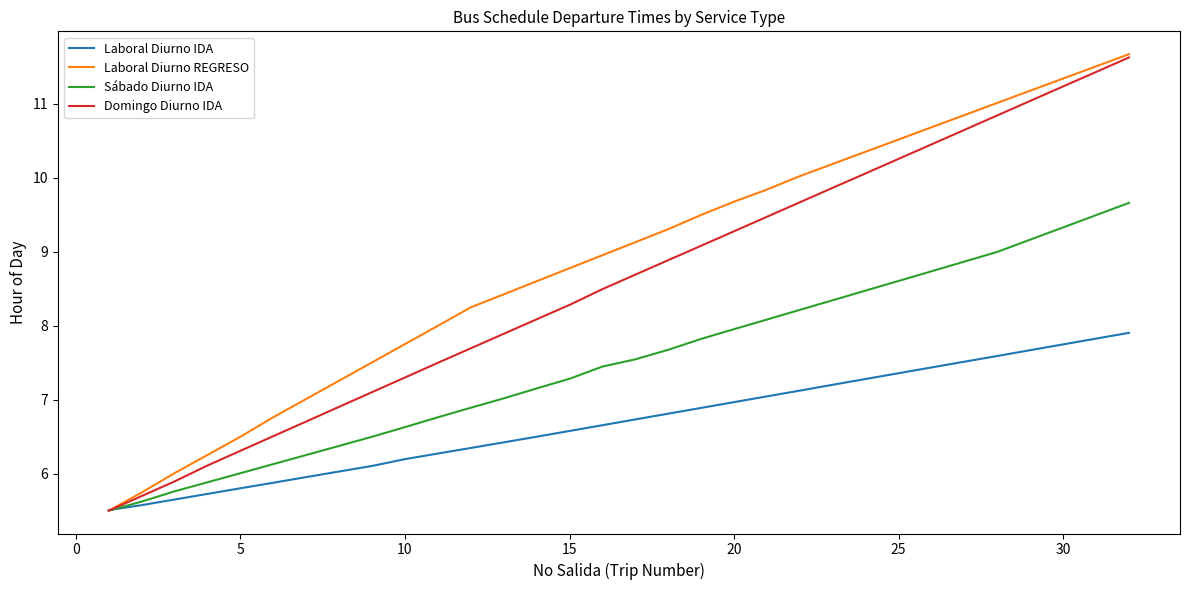

What is the lowest value of the Laboral Diurno REGRESO series?

5.5